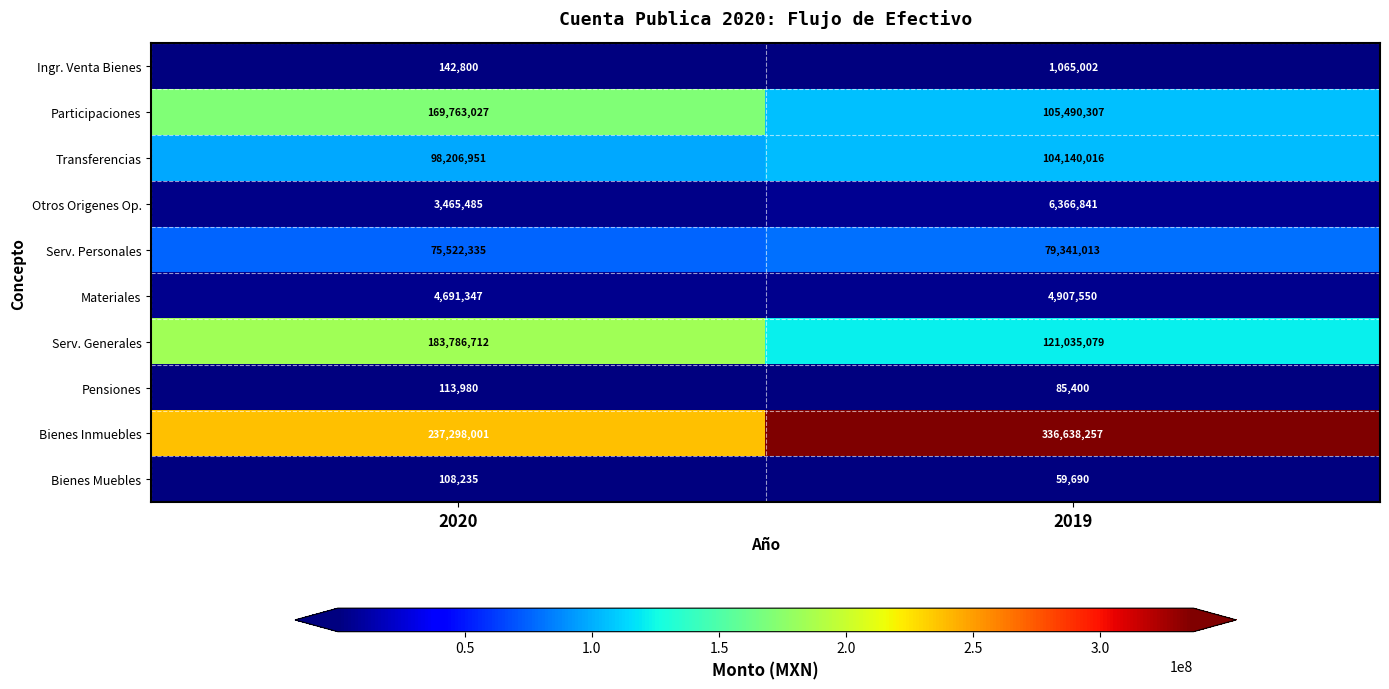

Reading left to right, transcribe all the data shown in this chart.

Ingr. Venta Bienes: 142800	1065002
Participaciones: 169763027	105490307
Transferencias: 98206951	104140016
Otros Origenes Op.: 3465485	6366841
Serv. Personales: 75522335	79341013
Materiales: 4691347	4907550
Serv. Generales: 183786712	121035079
Pensiones: 113980	85400
Bienes Inmuebles: 237298001	336638257
Bienes Muebles: 108235	59690